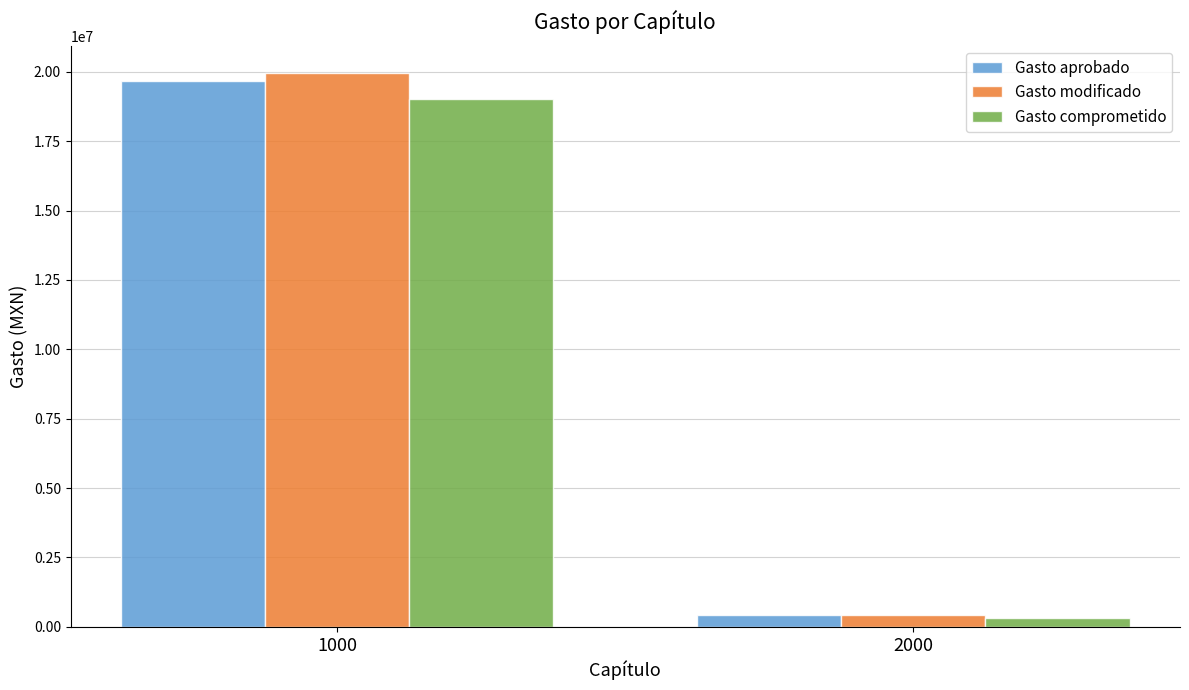

Which series has the widest spread of values?

Gasto modificado